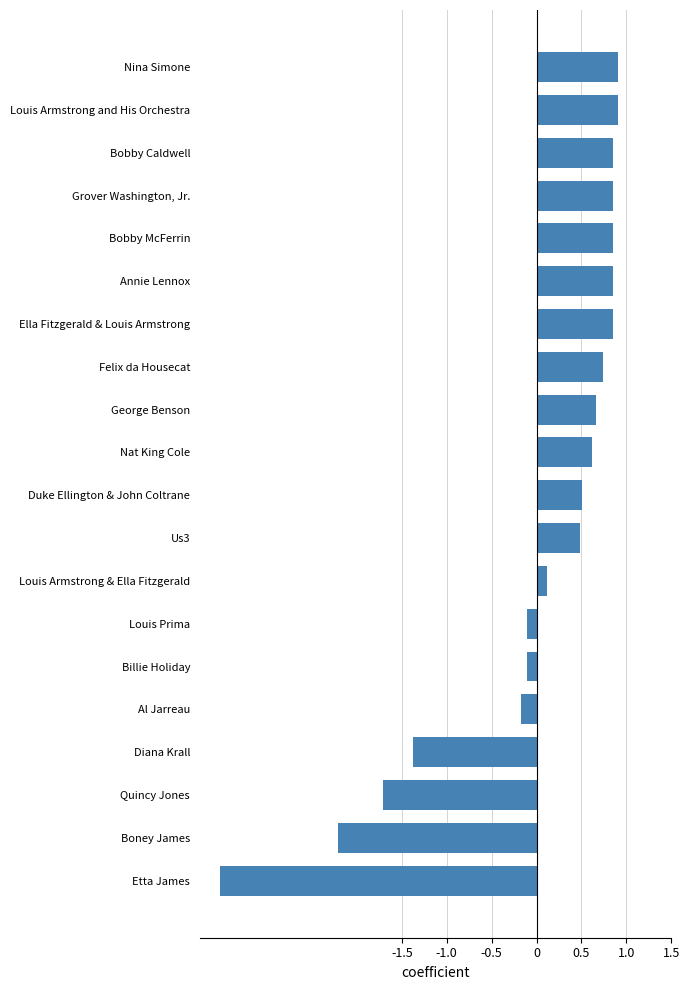

Is it true that the value at Louis Armstrong and His Orchestra is 1.4?

False